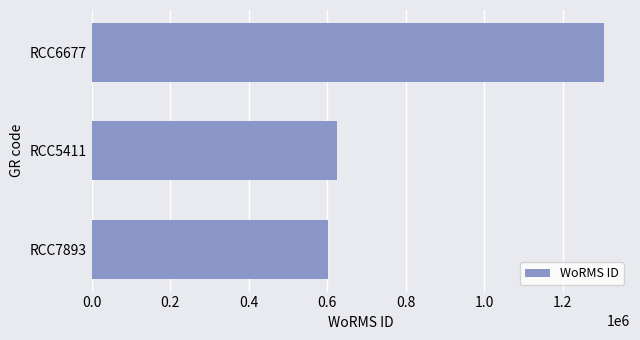

What is the greatest value displayed?

1306050